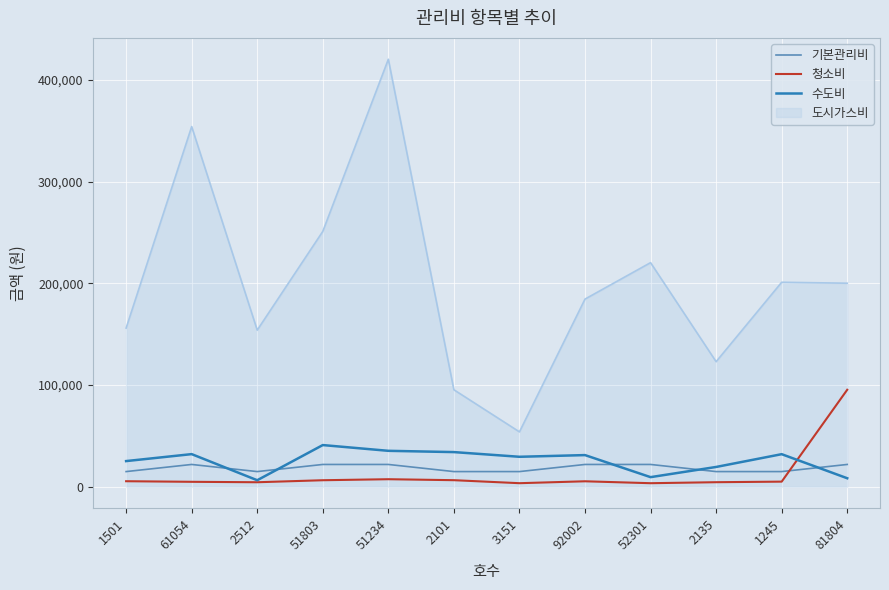

The 기본관리비 series shows 22000 at 81804. True or false?

True